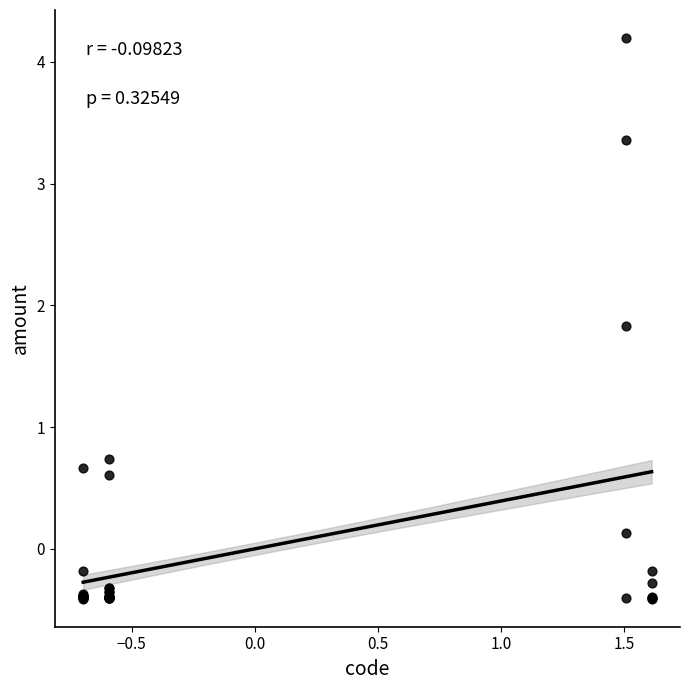

What Y value in the scatter plot is closest to 1?

0.7